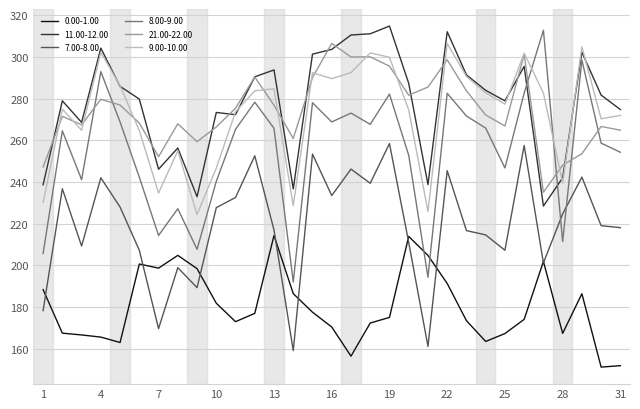

Count the number of data series in this chart.

6